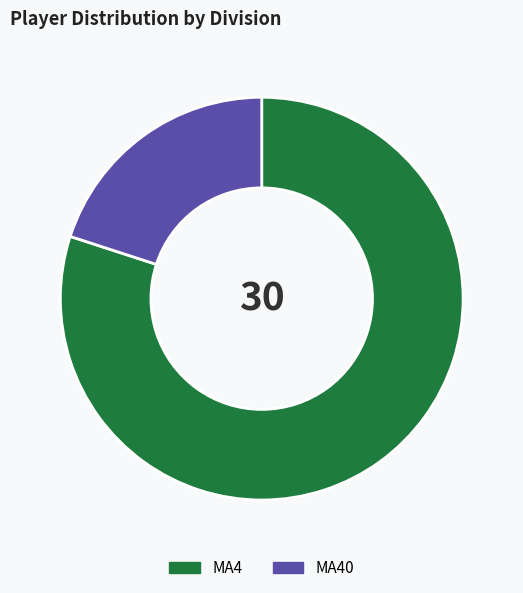

How many slices are in this pie chart?

2